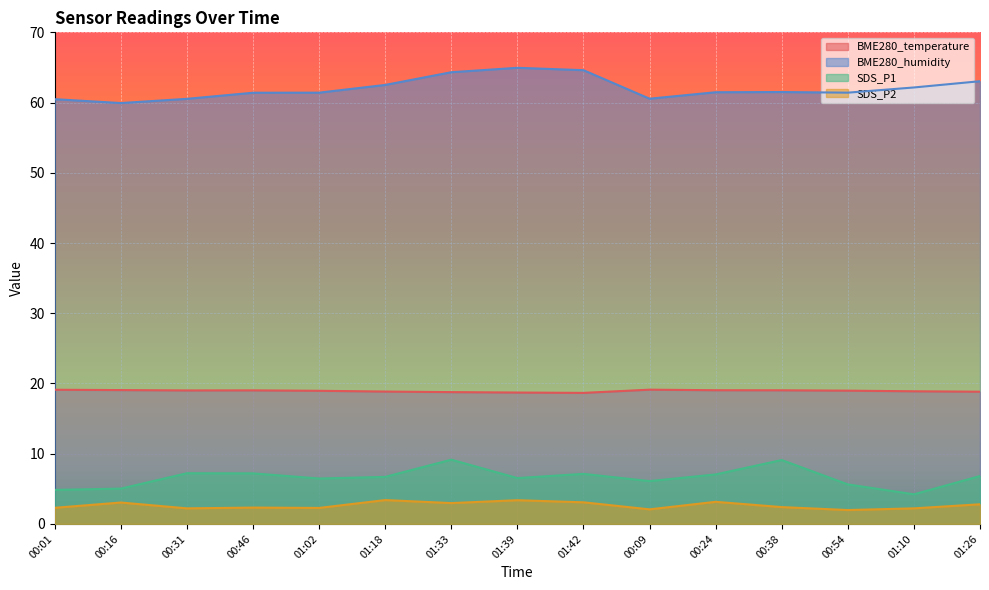

Reading left to right, extract all data points from this chart.

BME280_temperature: 00:01=19.1	00:16=19.1	00:31=19.0	00:46=19.0	01:02=19.0	01:18=18.9	01:33=18.8	01:39=18.7	01:42=18.7	00:09=19.1	00:24=19.0	00:38=19.0	00:54=19.0	01:10=18.9	01:26=18.8
BME280_humidity: 00:01=60.5	00:16=59.9	00:31=60.5	00:46=61.4	01:02=61.4	01:18=62.5	01:33=64.3	01:39=65.0	01:42=64.6	00:09=60.5	00:24=61.5	00:38=61.5	00:54=61.4	01:10=62.1	01:26=63.0
SDS_P1: 00:01=4.8	00:16=5.0	00:31=7.2	00:46=7.2	01:02=6.5	01:18=6.7	01:33=9.2	01:39=6.5	01:42=7.1	00:09=6.1	00:24=7.0	00:38=9.1	00:54=5.6	01:10=4.2	01:26=6.8
SDS_P2: 00:01=2.3	00:16=3.0	00:31=2.2	00:46=2.3	01:02=2.3	01:18=3.4	01:33=3.0	01:39=3.4	01:42=3.1	00:09=2.1	00:24=3.1	00:38=2.4	00:54=2.0	01:10=2.2	01:26=2.8